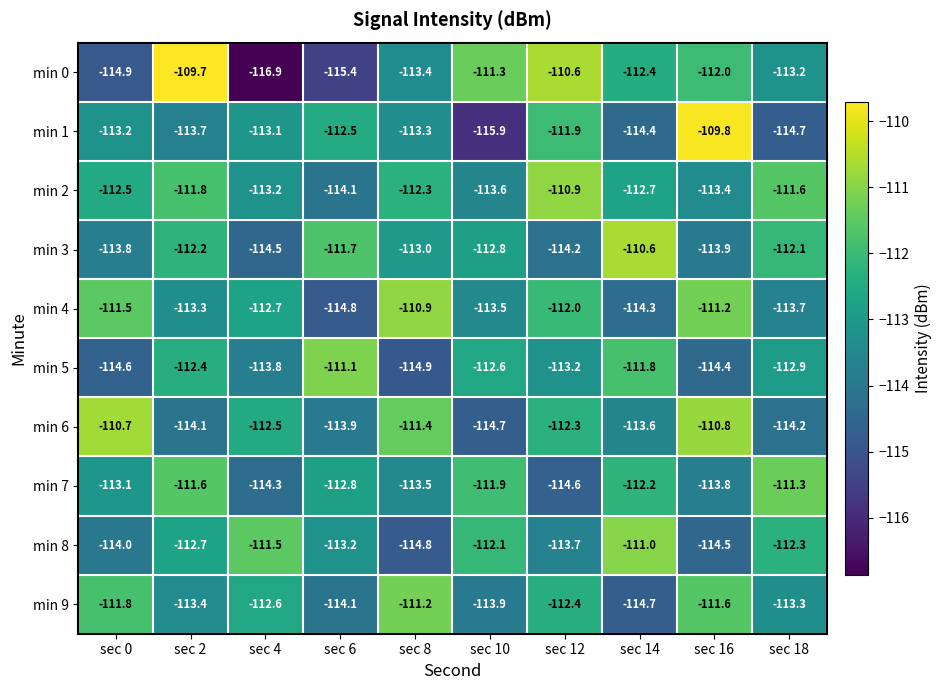

True or false: min 6 has a value of -110.8 at sec 16.

True